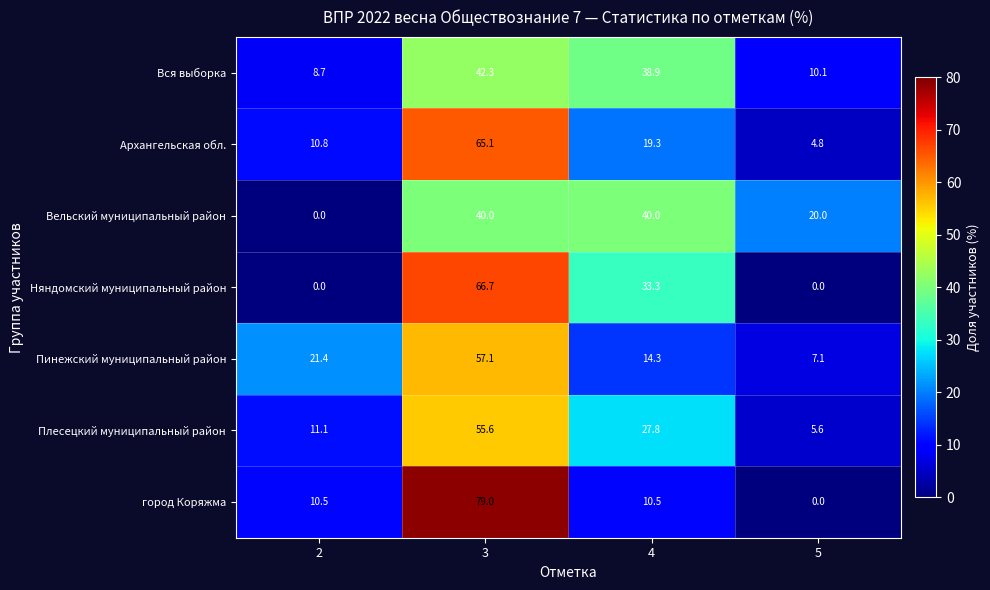

Reading left to right, what are all the values shown in this chart?

Вся выборка: 8.7	42.3	38.9	10.1
Архангельская обл.: 10.8	65.1	19.3	4.8
Вельский муниципальный район: 0.0	40.0	40.0	20.0
Няндомский муниципальный район: 0.0	66.7	33.3	0.0
Пинежский муниципальный район: 21.4	57.1	14.3	7.1
Плесецкий муниципальный район: 11.1	55.6	27.8	5.6
город Коряжма: 10.5	79.0	10.5	0.0